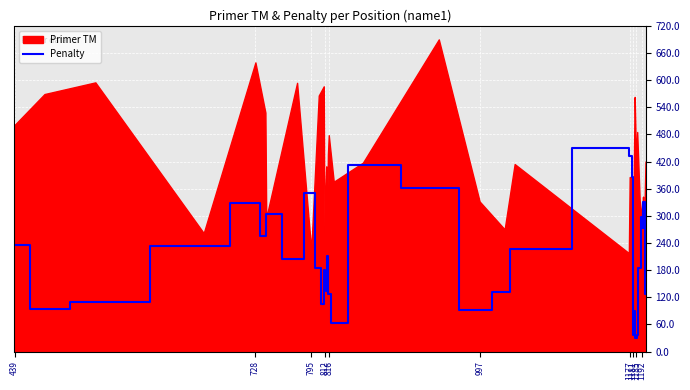

What is the highest value of the Penalty series?

450.0